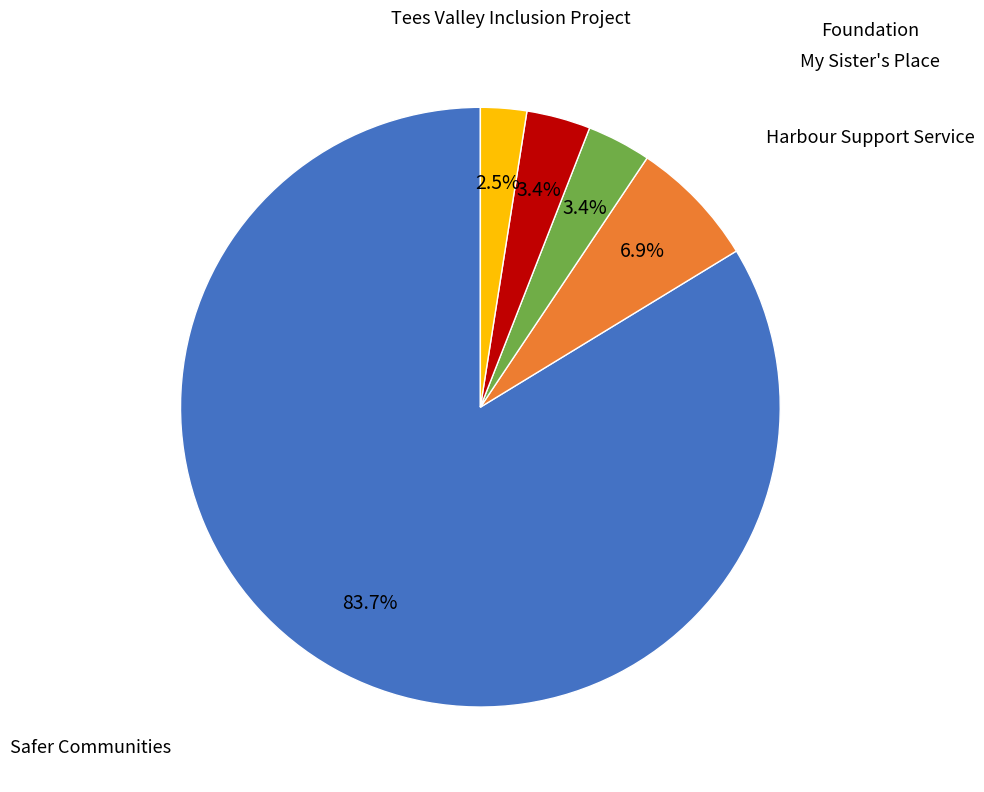

Count the number of slices in the pie.

5